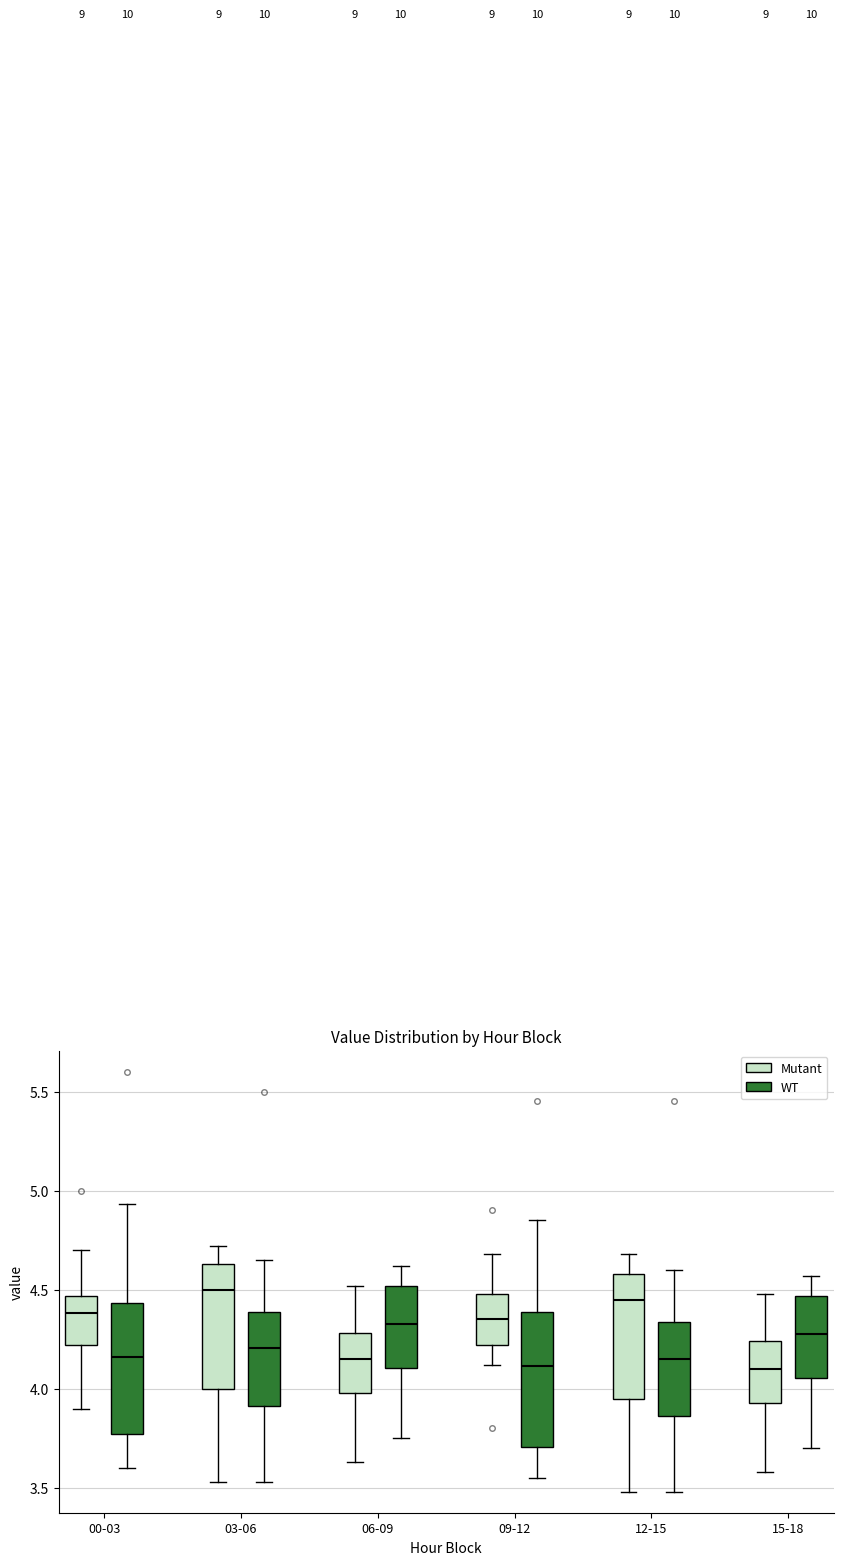

Reading left to right, transcribe this box plot: for each box, give where its median line is, the range the box spans, and where its two whiskers end, as read against the y-axis. The values are not printed on the chart, so give them approximately, as read against the axis.

00-03 (Mutant): median 4.40, box 4.20 to 4.45, whiskers 3.90 to 4.70
00-03 (WT): median 4.15, box 3.75 to 4.45, whiskers 3.60 to 4.95
03-06 (Mutant): median 4.50, box 4.00 to 4.65, whiskers 3.55 to 4.70
03-06 (WT): median 4.20, box 3.90 to 4.40, whiskers 3.55 to 4.65
06-09 (Mutant): median 4.15, box 4.00 to 4.30, whiskers 3.65 to 4.50
06-09 (WT): median 4.35, box 4.10 to 4.50, whiskers 3.75 to 4.60
09-12 (Mutant): median 4.35, box 4.20 to 4.50, whiskers 4.10 to 4.70
09-12 (WT): median 4.10, box 3.70 to 4.40, whiskers 3.55 to 4.85
12-15 (Mutant): median 4.45, box 3.95 to 4.60, whiskers 3.50 to 4.70
12-15 (WT): median 4.15, box 3.85 to 4.35, whiskers 3.50 to 4.60
15-18 (Mutant): median 4.10, box 3.95 to 4.25, whiskers 3.60 to 4.50
15-18 (WT): median 4.30, box 4.05 to 4.45, whiskers 3.70 to 4.55